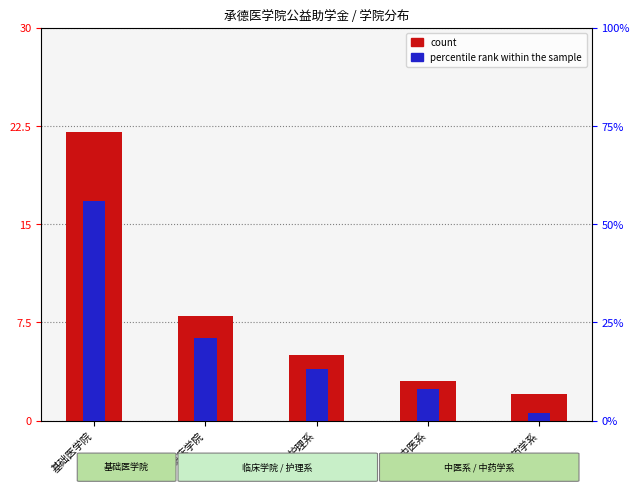

What position from the right is 临床学院?

4